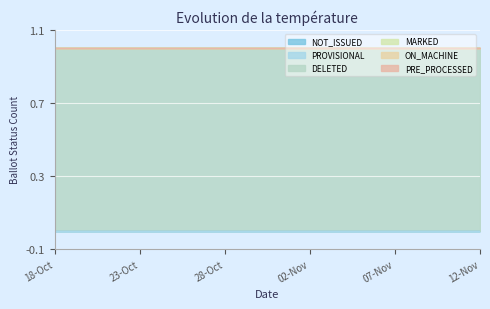

True or false: NOT_ISSUED and DELETED cross at least once.

False